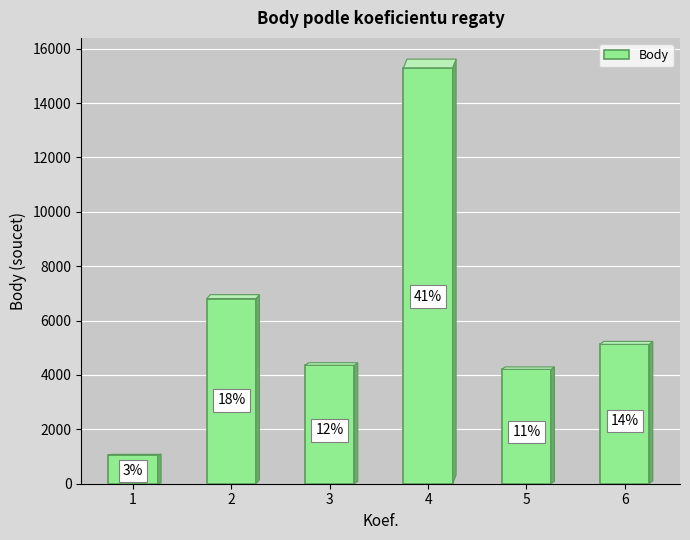

The value at 2 is 11196. True or false?

False